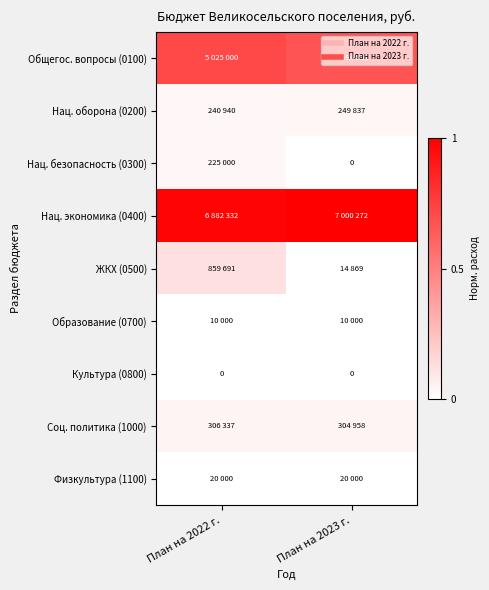

The Соц. политика (1000) series shows 0.1 at План на 2022 г.. True or false?

False